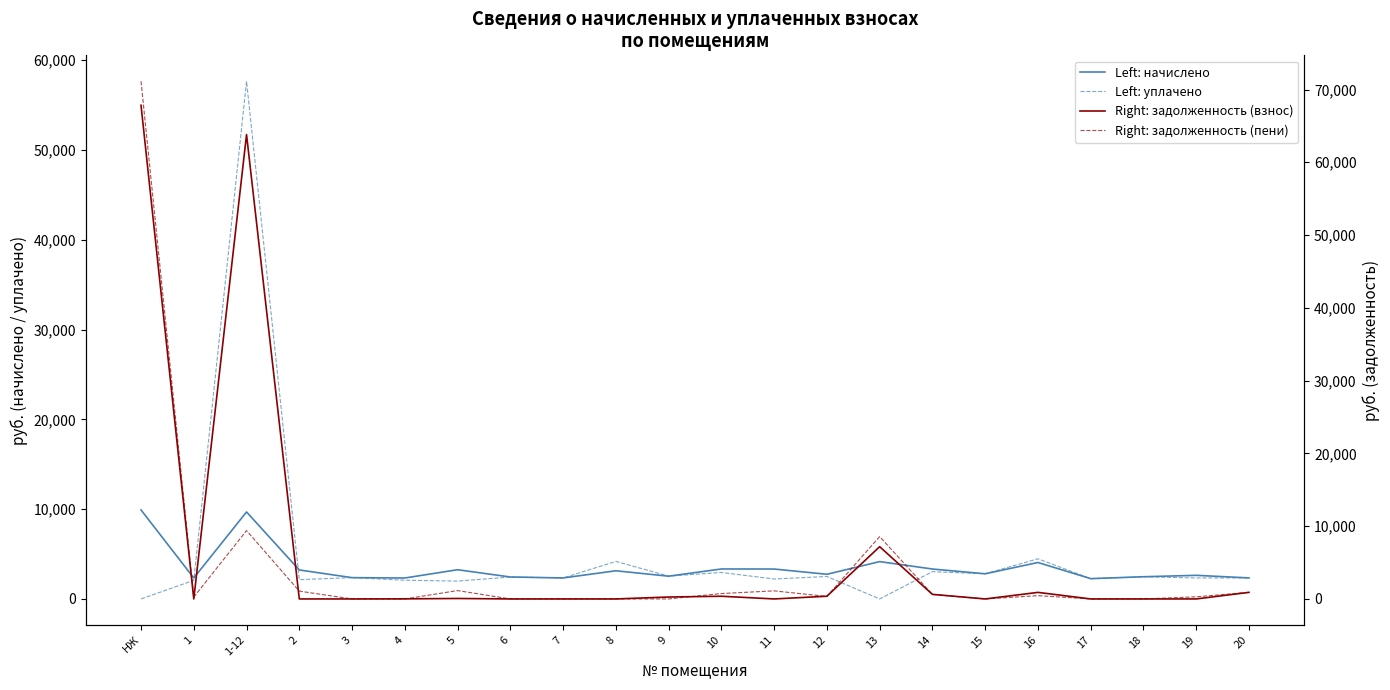

What position from the right is НЖ?

22